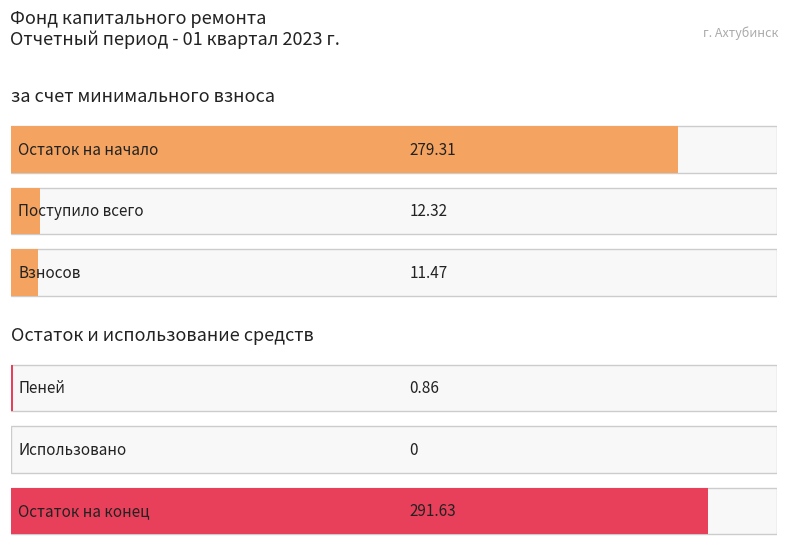

Between Использовано and Пеней, which is larger?

Пеней